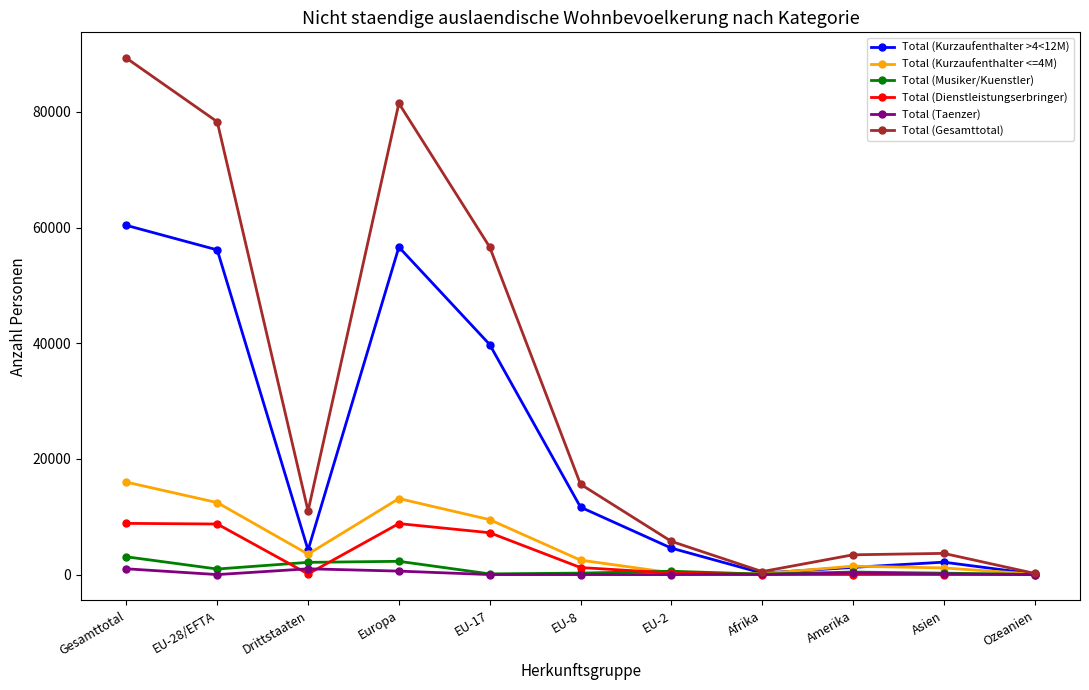

What is the maximum value shown in the chart?

89304